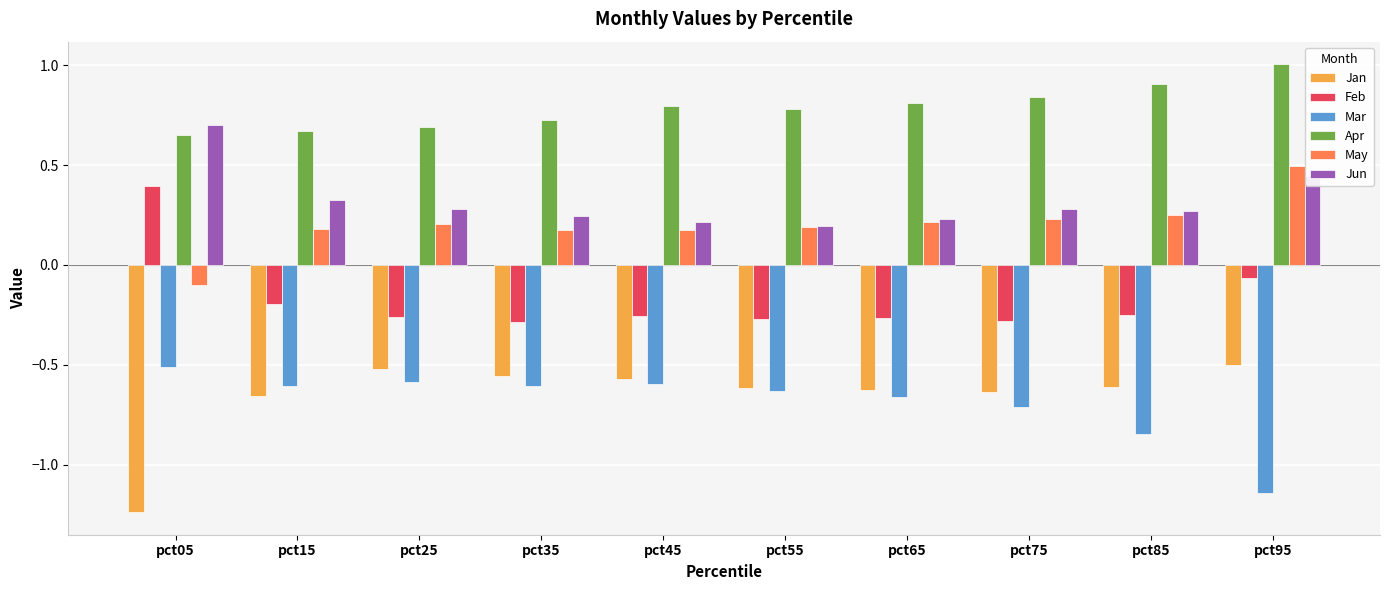

Is the value of Feb at pct85 greater than the value of May at pct65?

No